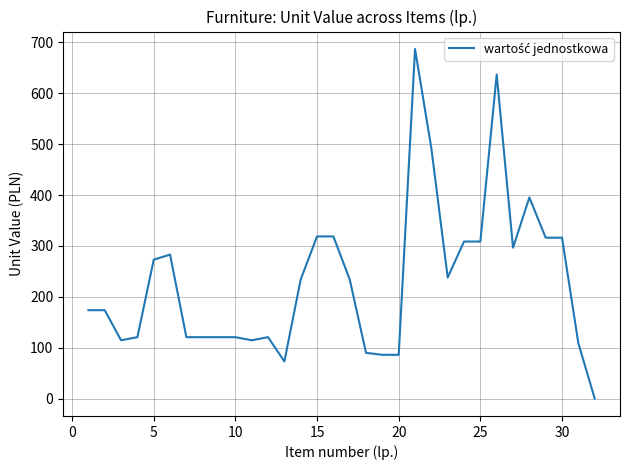

What is the difference between the maximum and minimum values?

686.6